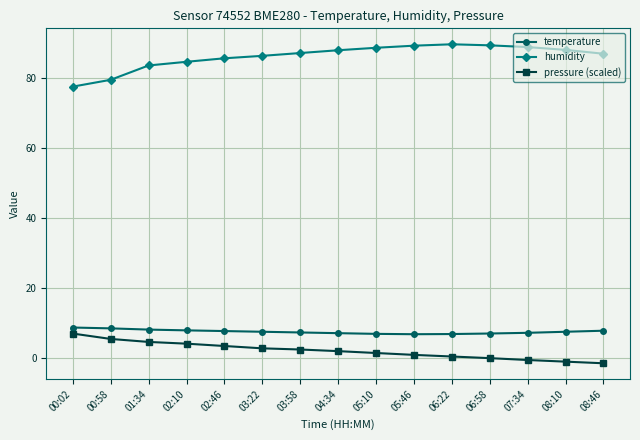

What is the maximum value shown in the chart?

89.5